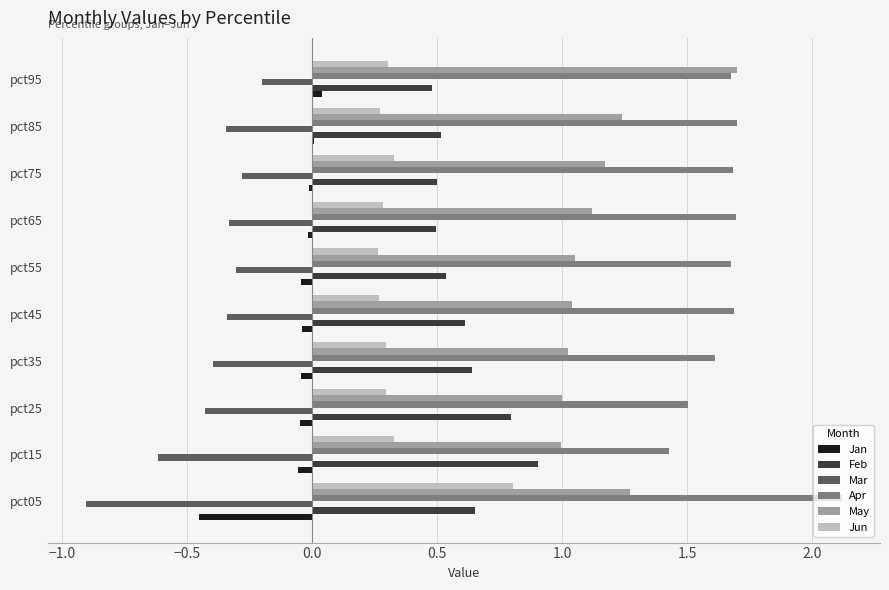

Which category has the highest value across all series?

pct05